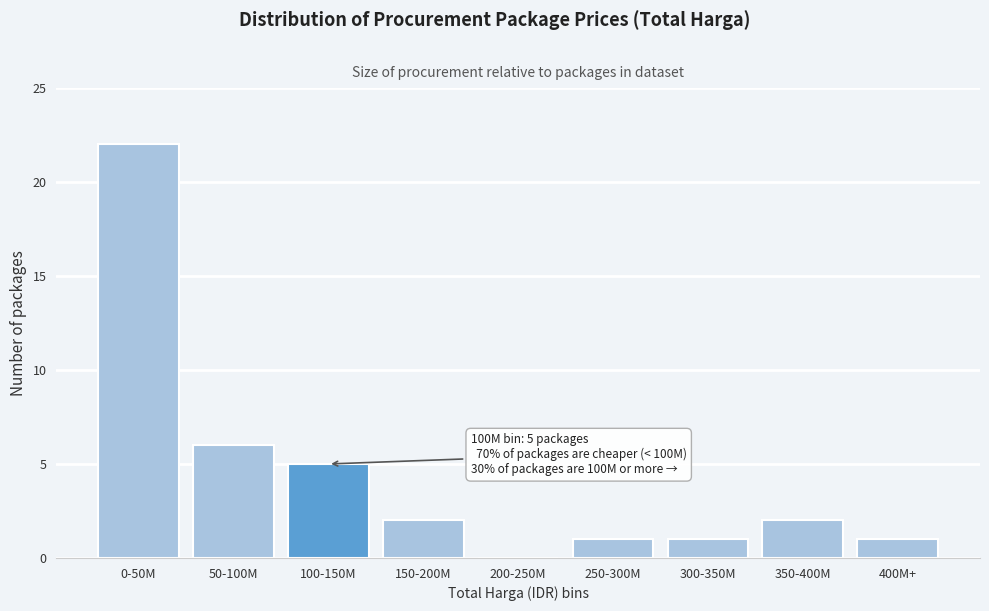

Reading right to left, transcribe all the data shown in this chart.

400M+=1	350-400M=2	300-350M=1	250-300M=1	200-250M=0	150-200M=2	100-150M=5	50-100M=6	0-50M=22